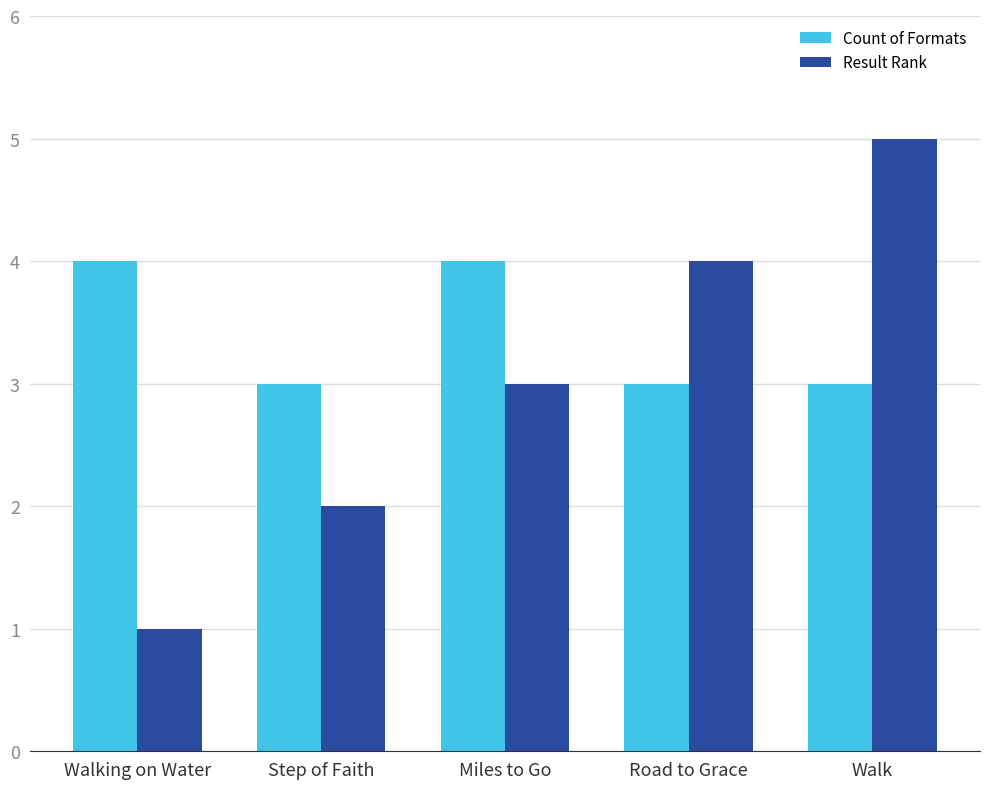

What is the maximum value shown in the chart?

5